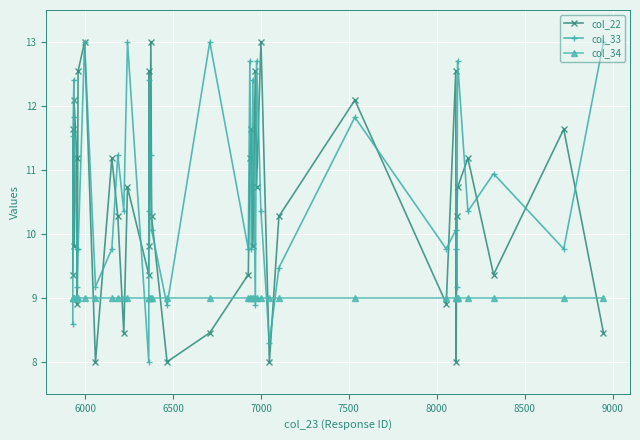

What is the minimum value for col_34?

9.0